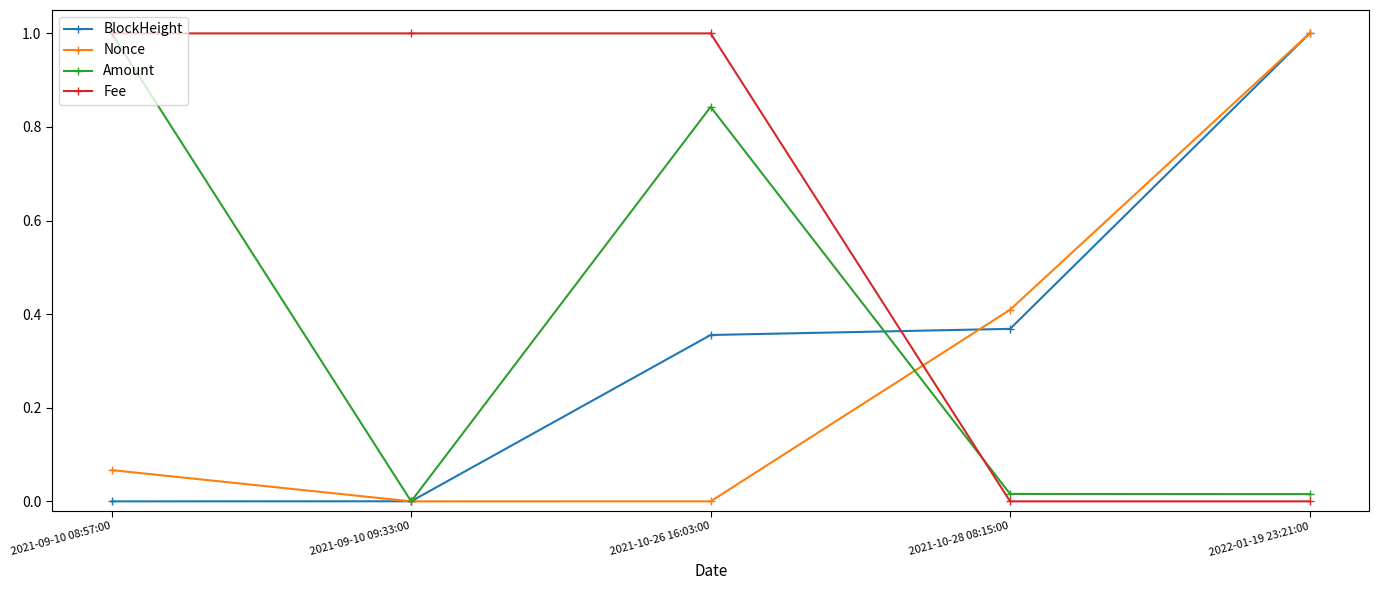

Between 2021-09-10 09:33:00 and 2021-10-26 16:03:00, which series saw the biggest shift?

Amount